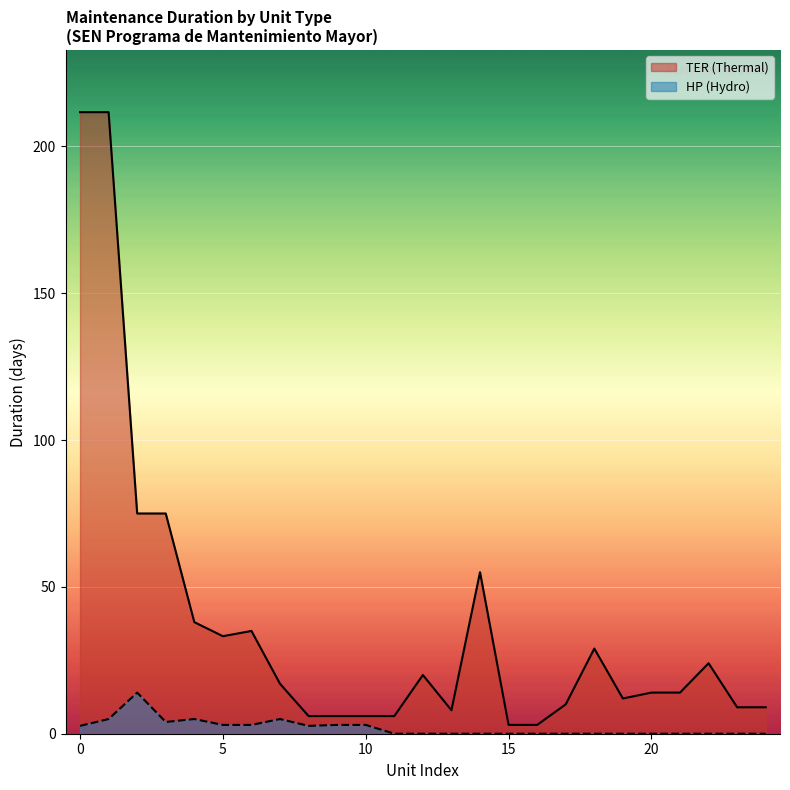

Rank the series by their average value, from lowest to highest.

HP (Hydro), TER (Thermal)